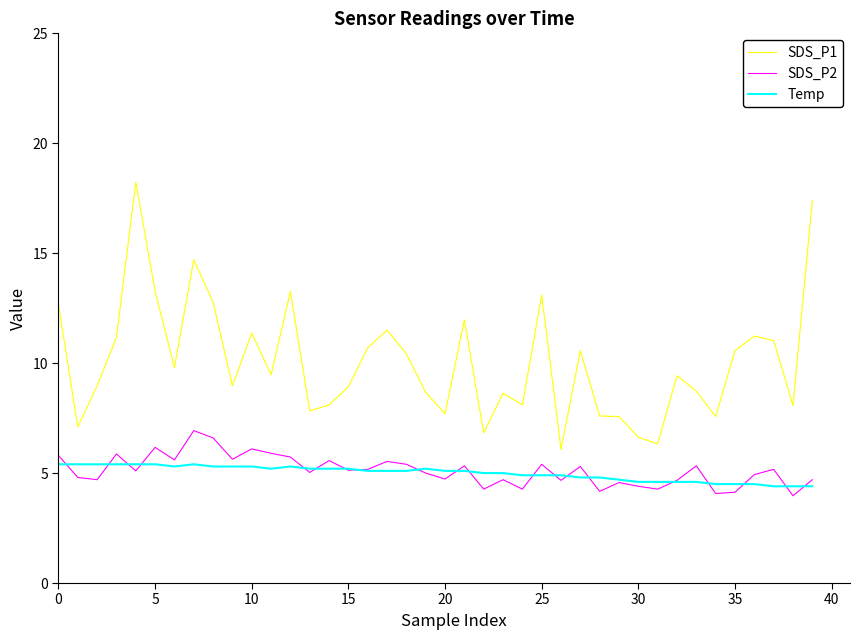

What is the maximum value shown in the chart?

18.2